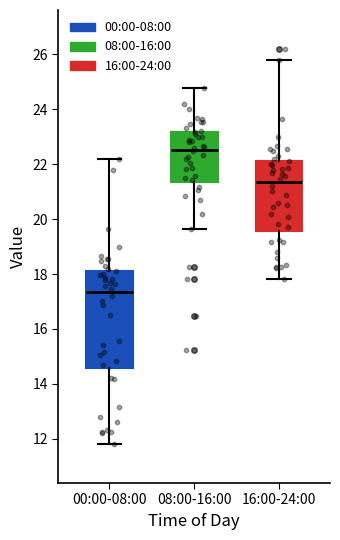

Which box is the tallest, from its lower edge to its upper edge?

00:00-08:00